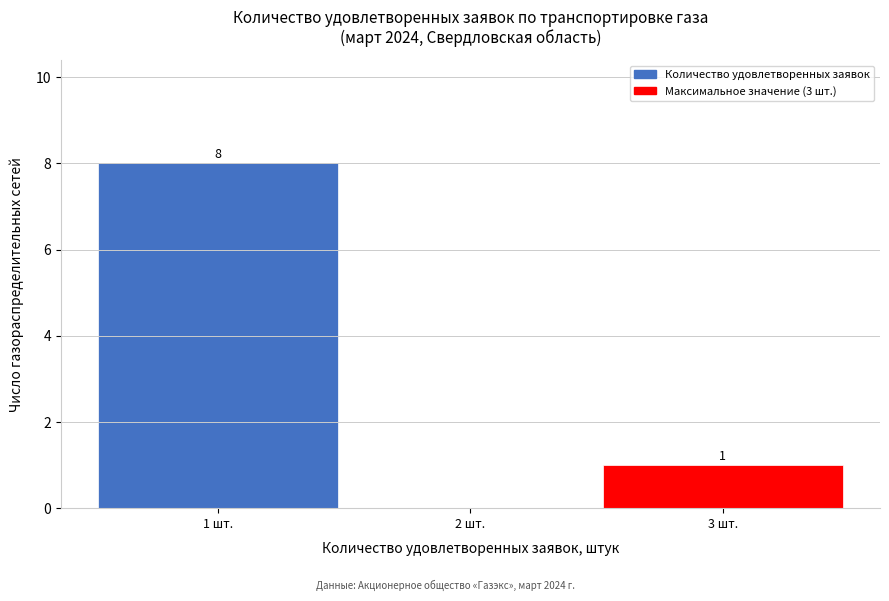

Which range on the x-axis has the tallest bar?

0.5 to 1.5